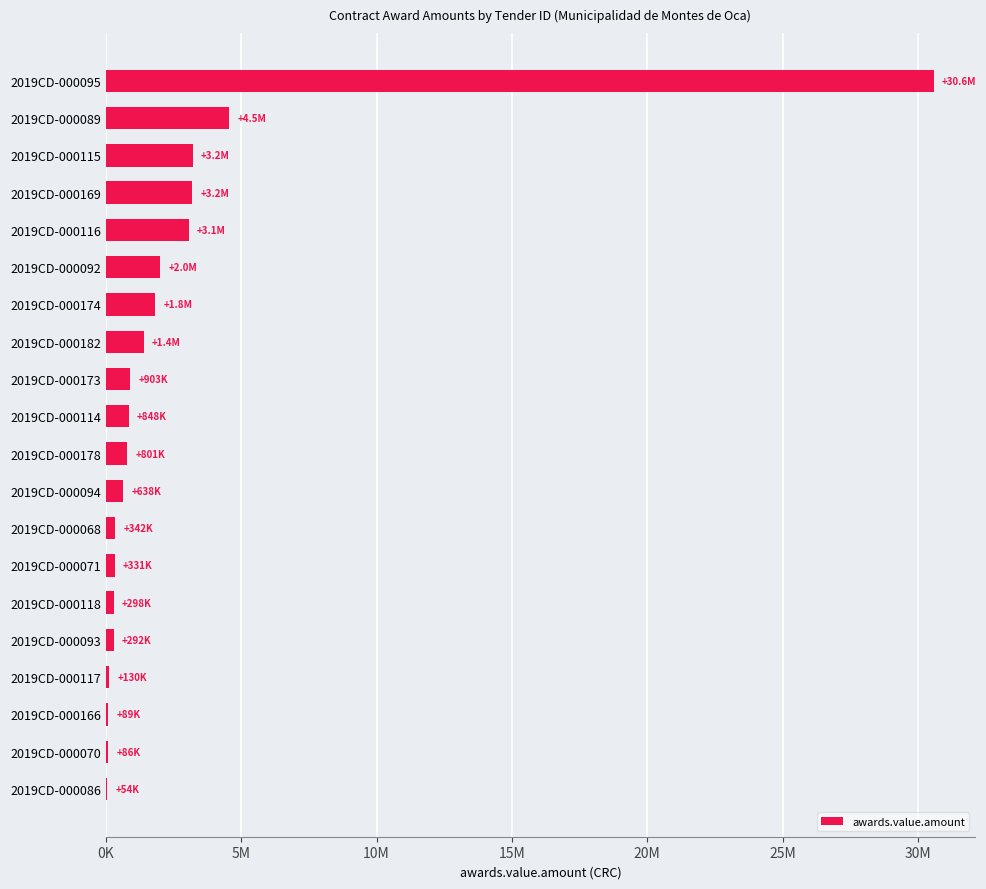

What is the average value?

2731829.6